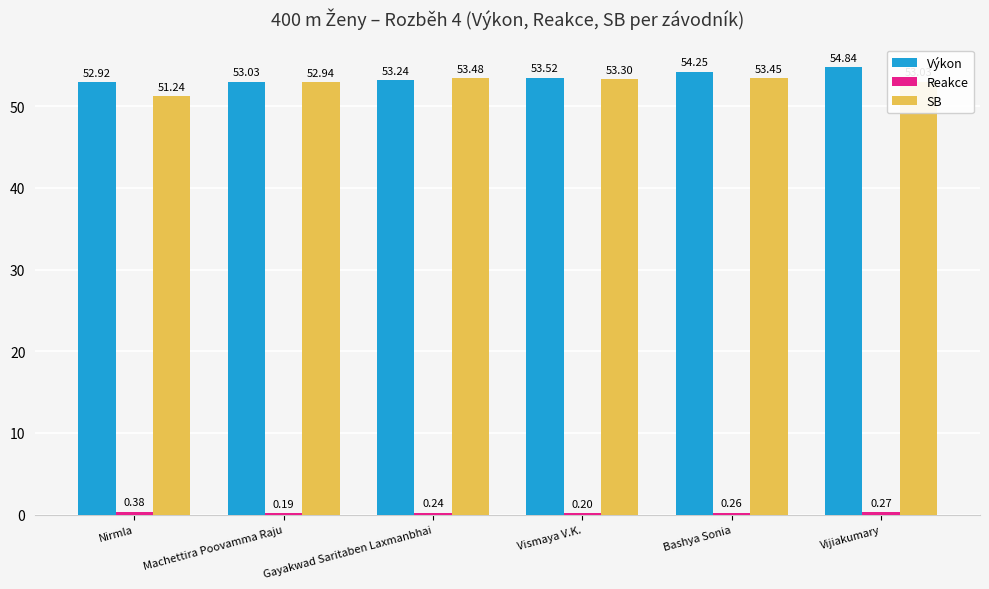

What is the total value across all series at Vismaya V.K.?

107.0